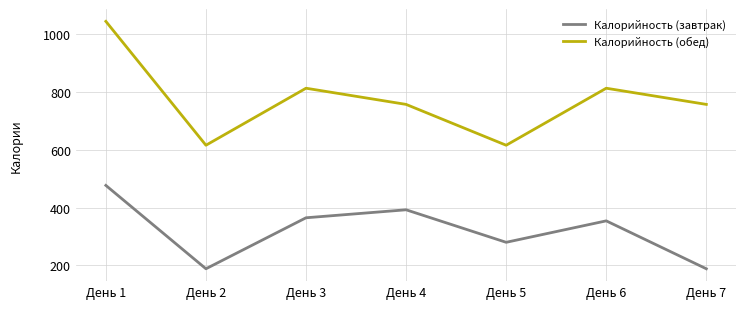

At День 7, list the series in order from largest to smallest.

Калорийность (обед), Калорийность (завтрак)